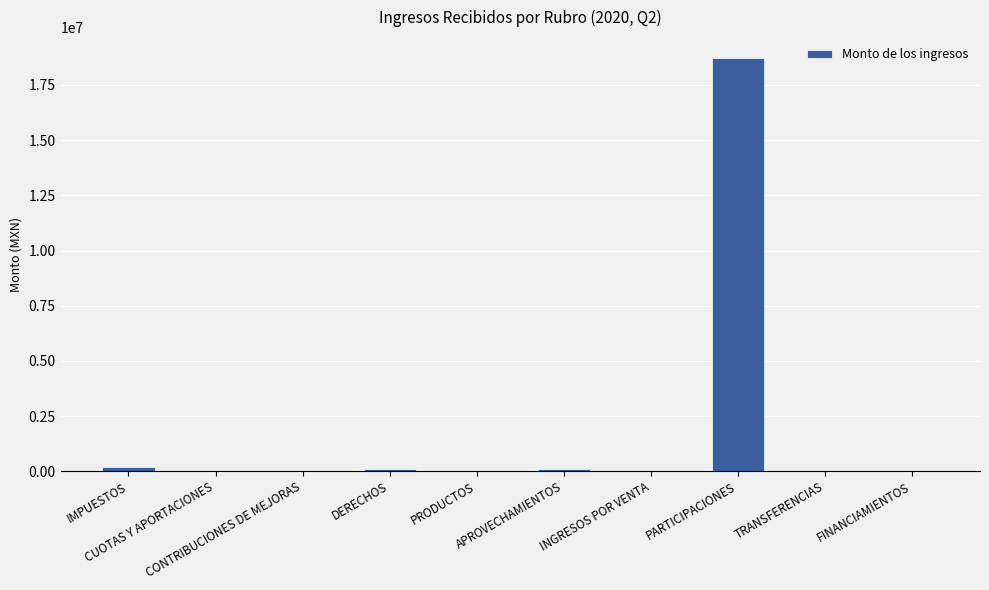

Are the bars horizontal?

No